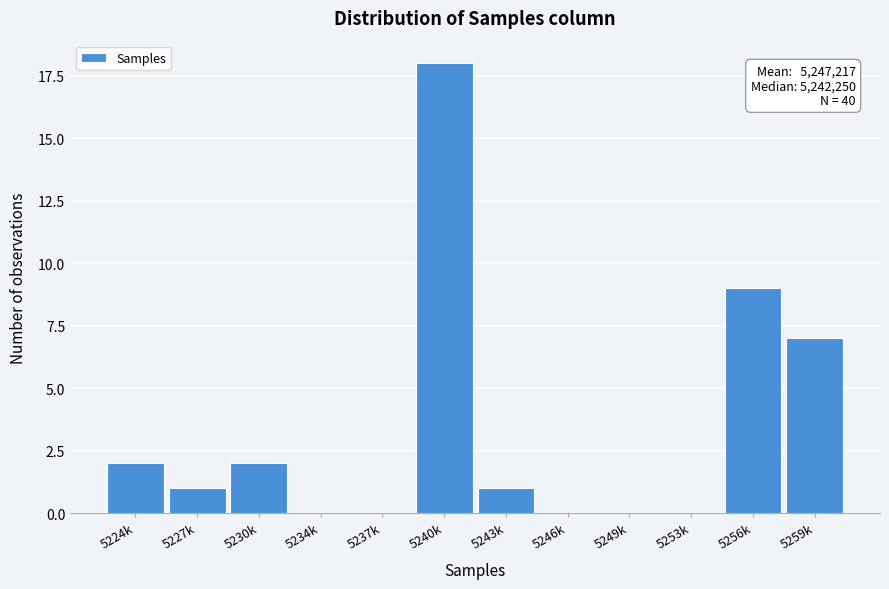

Reading right to left, extract all data points from this chart.

5259k=7	5256k=9	5253k=0	5249k=0	5246k=0	5243k=1	5240k=18	5237k=0	5234k=0	5230k=2	5227k=1	5224k=2